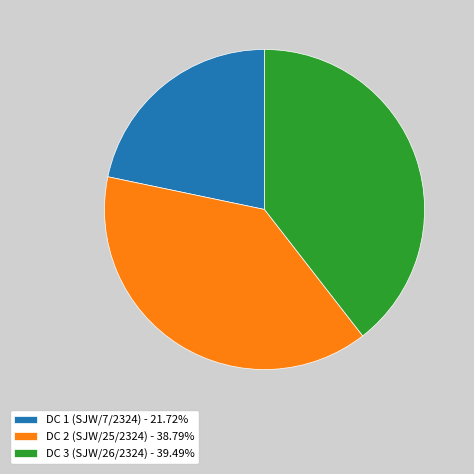

Is the sum of DC 1 (SJW/7/2324) - 21.72% and DC 3 (SJW/26/2324) - 39.49% greater than half?

Yes